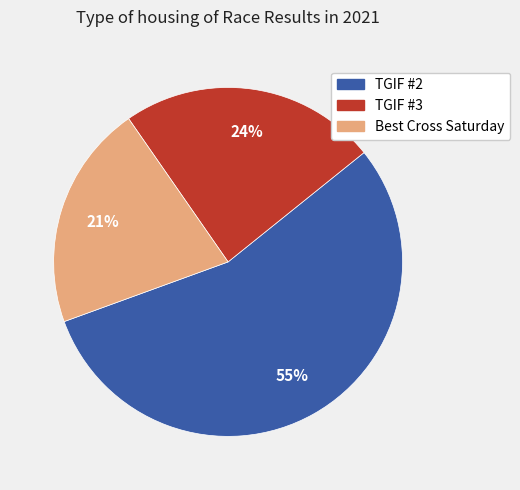

What is the smallest slice in the pie chart?

Best Cross Saturday